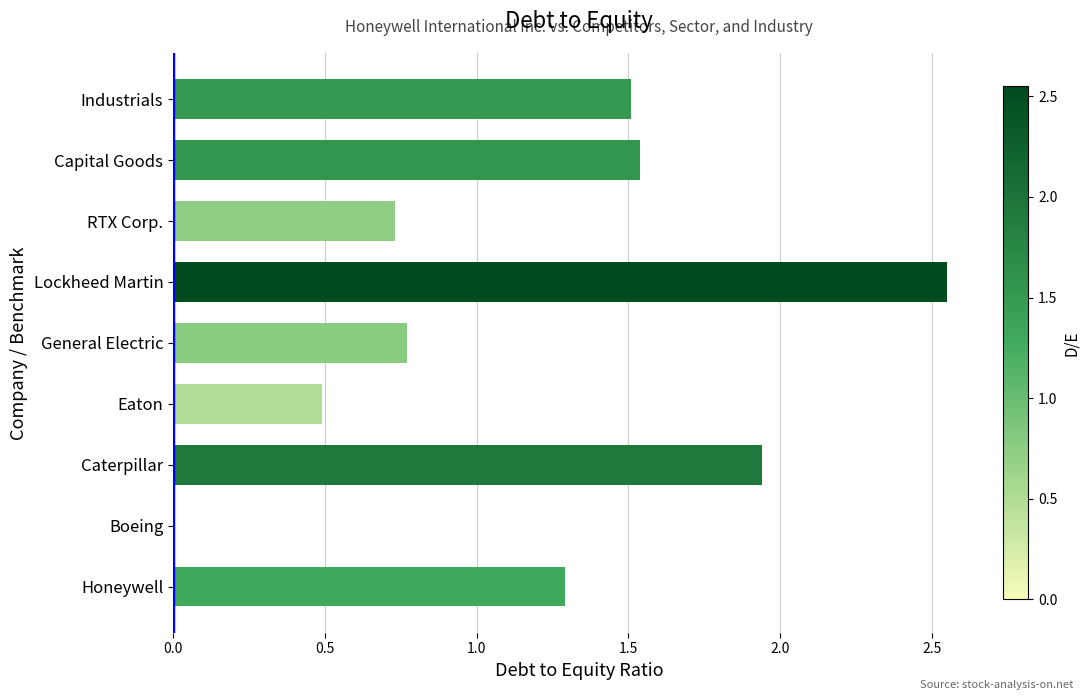

Between Caterpillar and Honeywell, which is larger?

Caterpillar